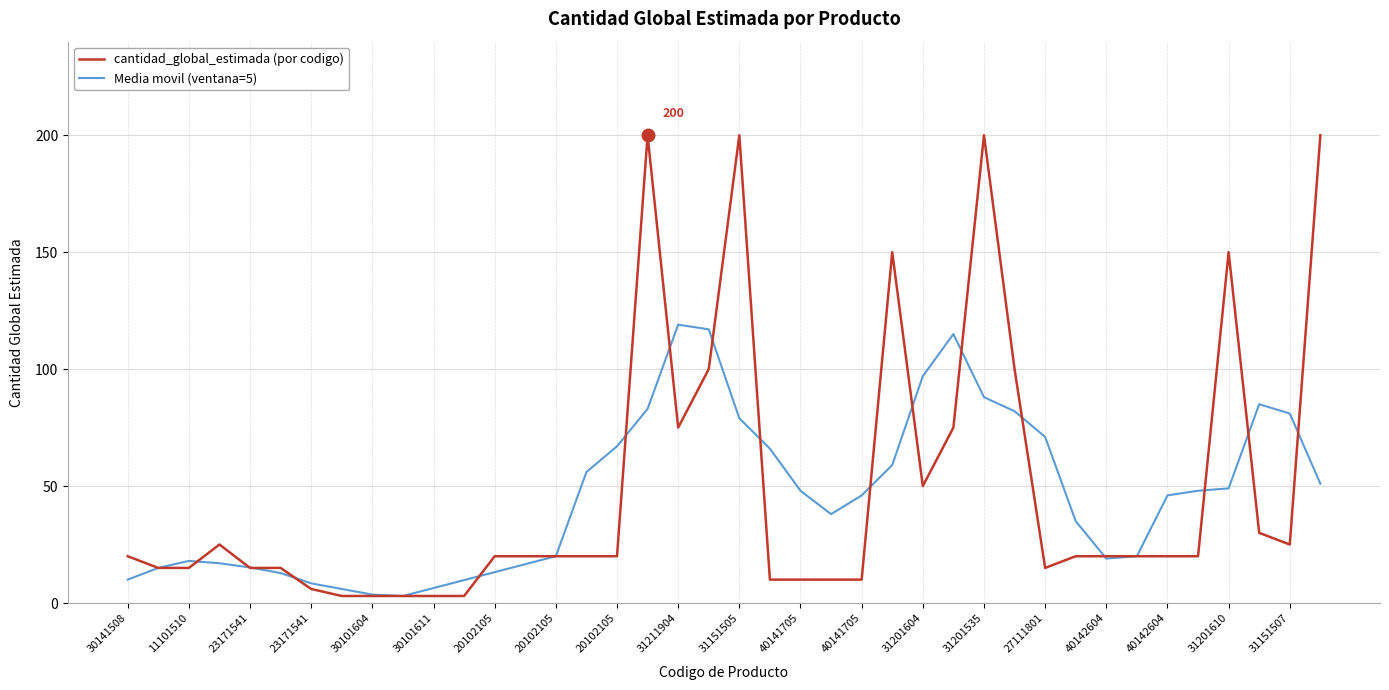

Which series has the widest spread of values?

cantidad_global_estimada (por codigo)